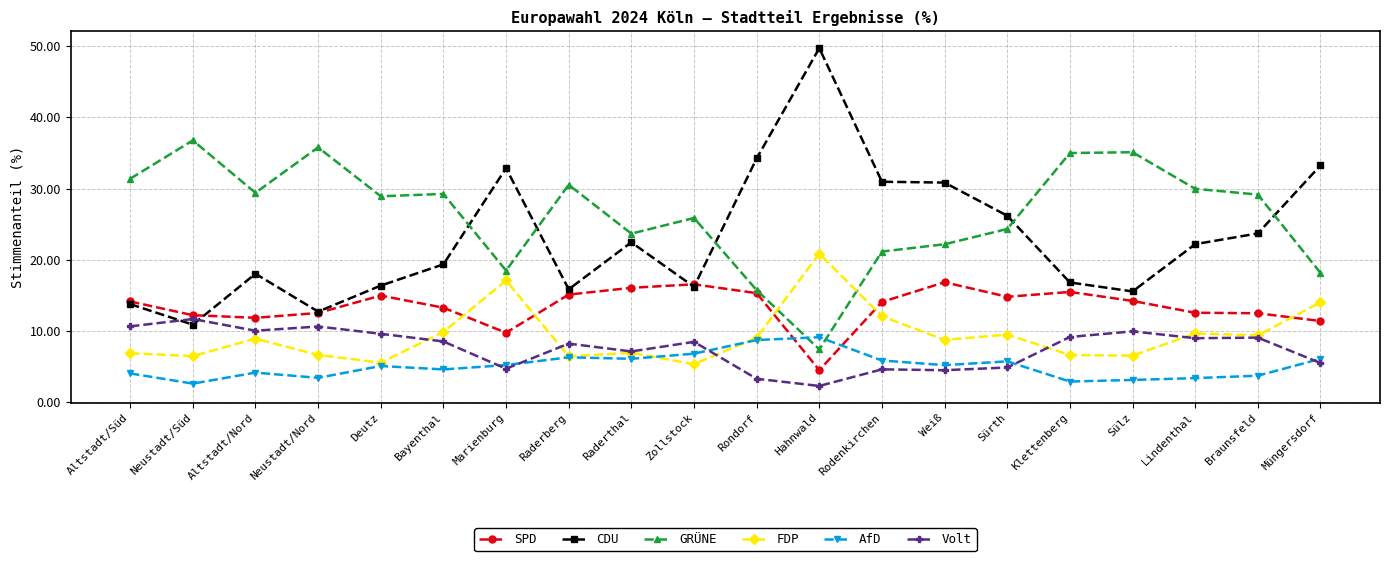

True or false: FDP has more than 0 interior local peaks.

True